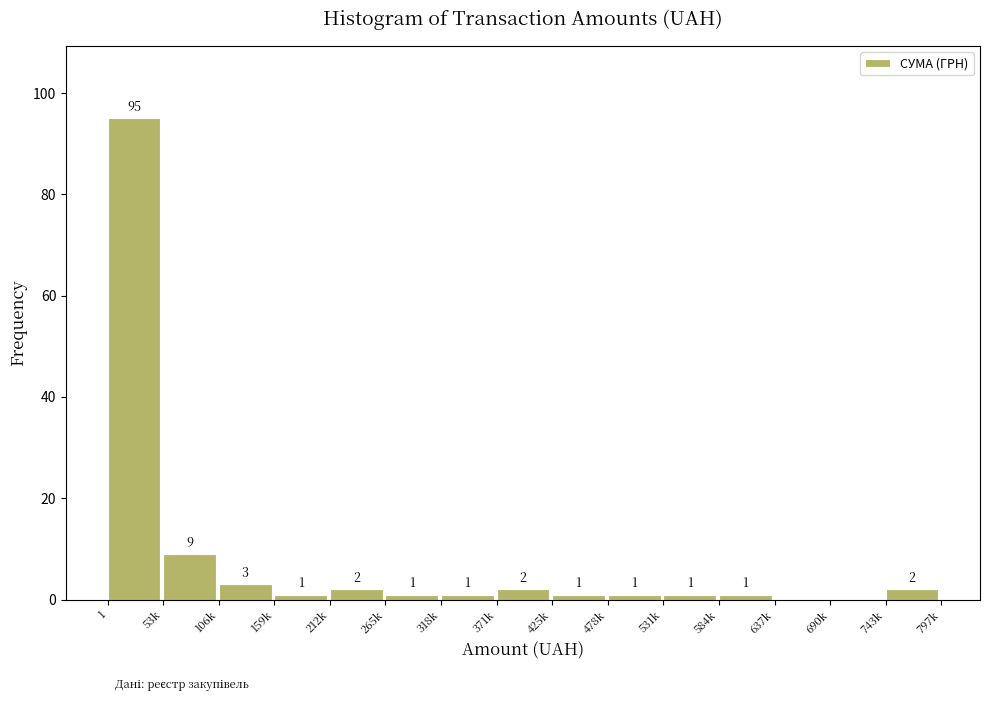

Reading left to right, extract all data points from this chart.

1=95	53k=9	106k=3	159k=1	212k=2	265k=1	318k=1	371k=2	425k=1	478k=1	531k=1	584k=1	637k=0	690k=0	743k=2